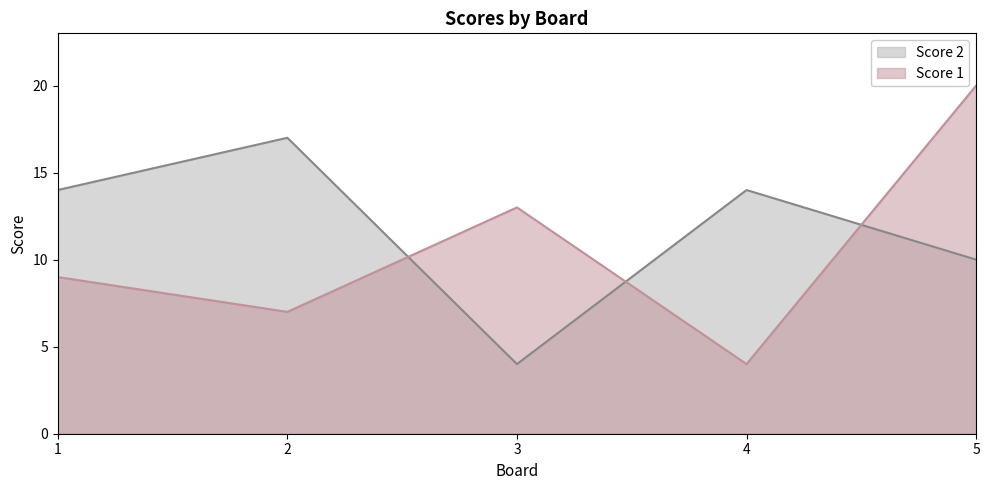

What are all the series names shown in the legend?

Score 2, Score 1